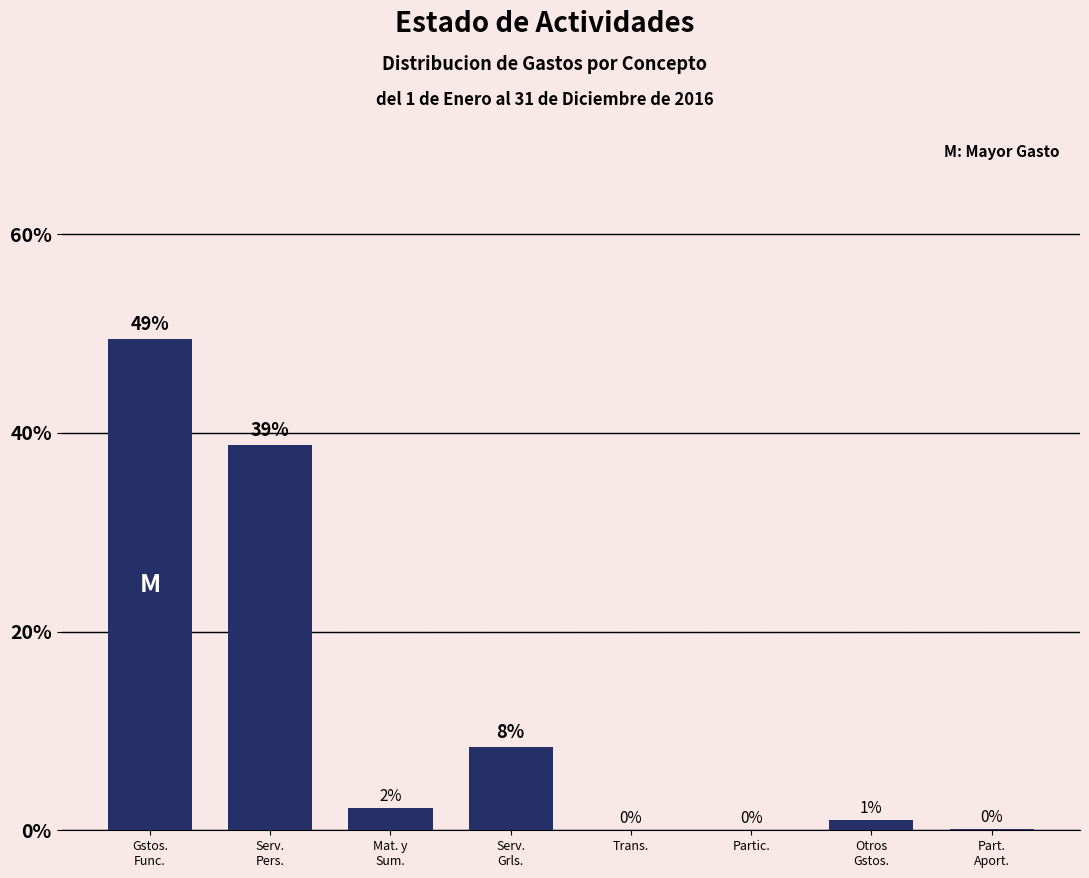

Is it true that the value at Partic. is 14.9?

False